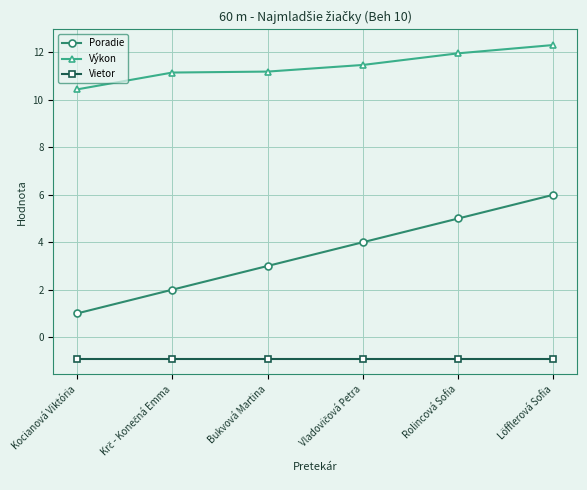

What is the maximum value for Vietor?

-0.9